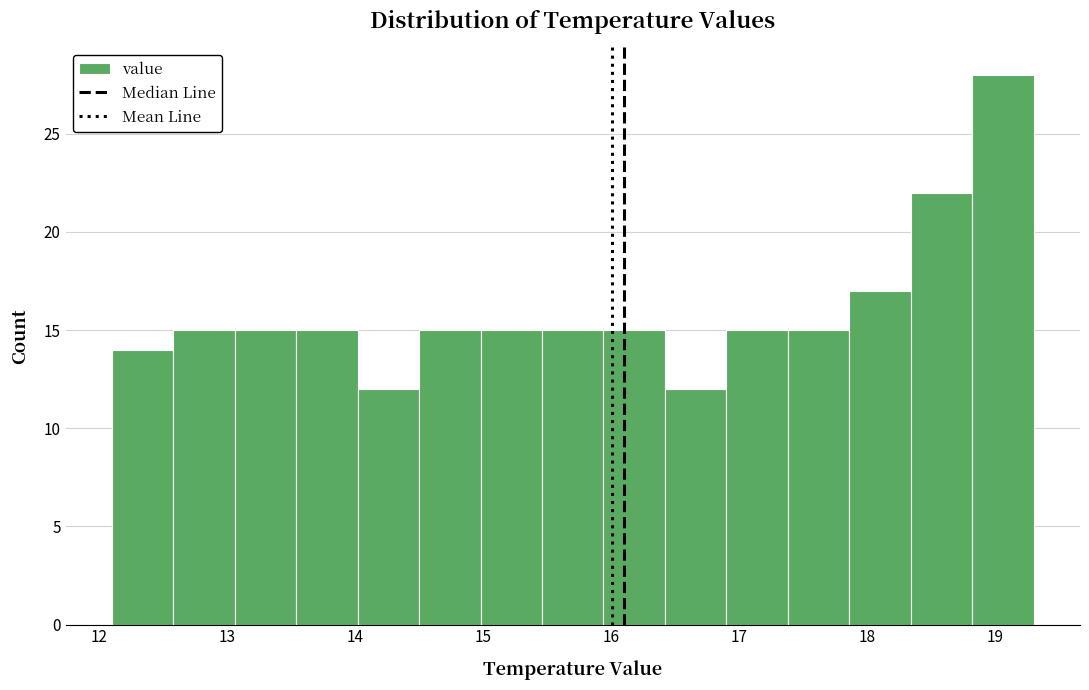

Which range on the x-axis has the tallest bar?

18.82 to 19.30